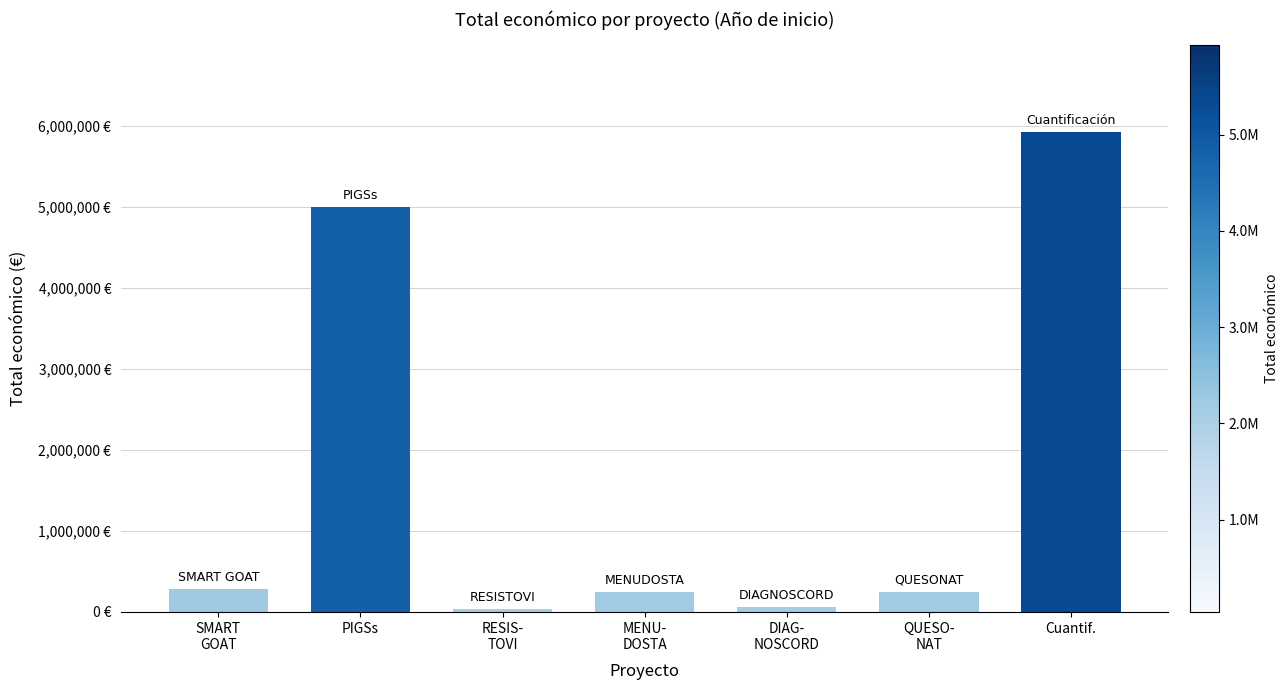

Which has a higher value, DIAG-
NOSCORD or PIGSs?

PIGSs